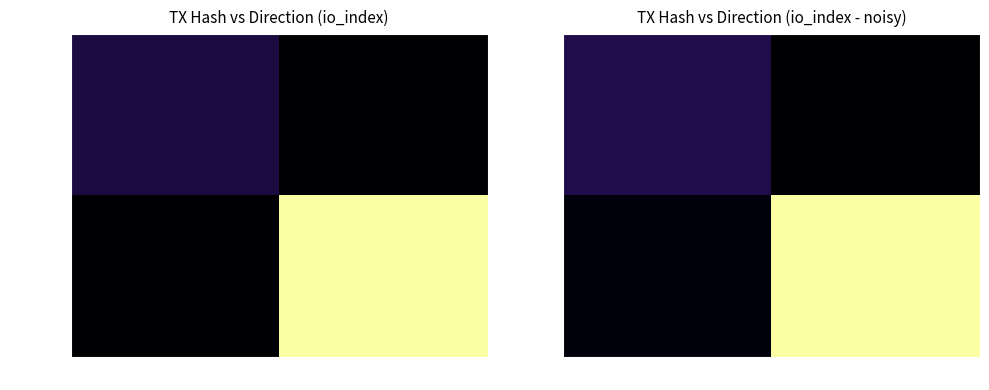

What is the difference between the 20085efc… values at 1 and -1?

8.9